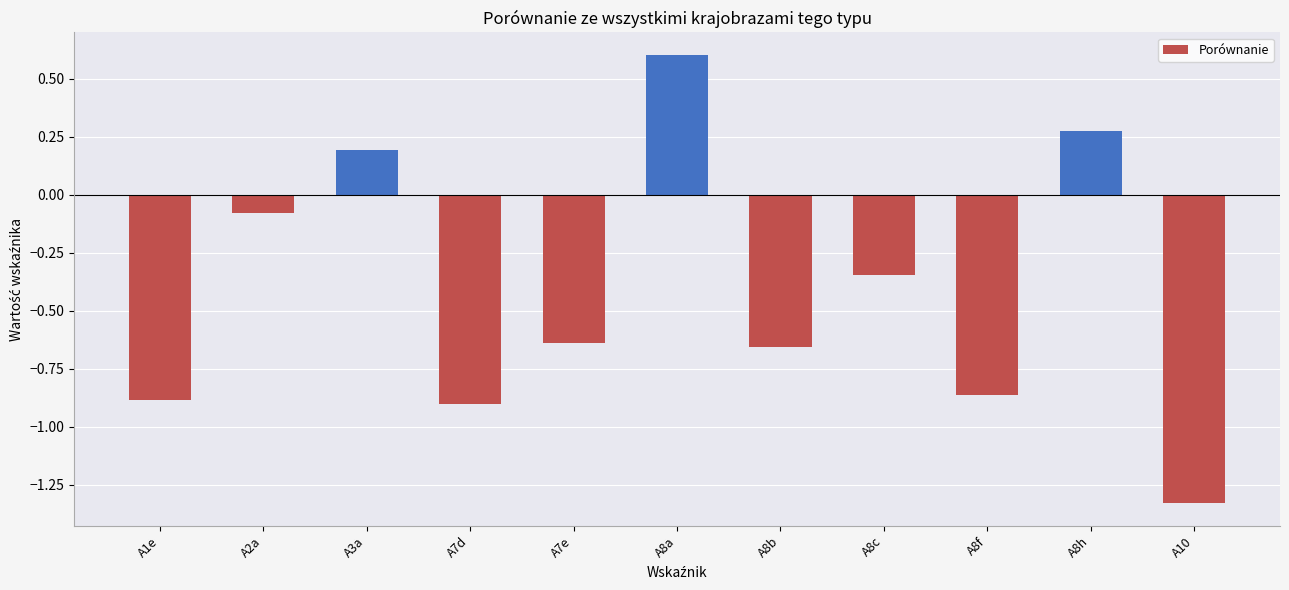

The value at A7d is -0.9. True or false?

True